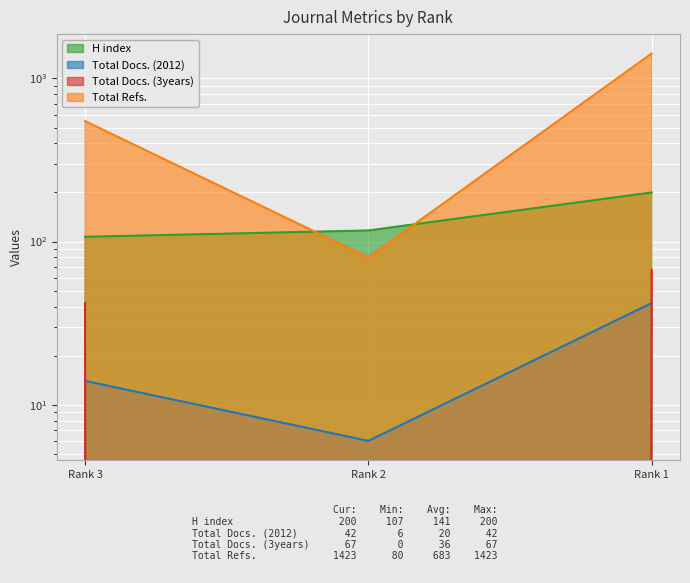

What are all the series names shown in the legend?

H index, Total Docs. (2012), Total Docs. (3years), Total Refs.